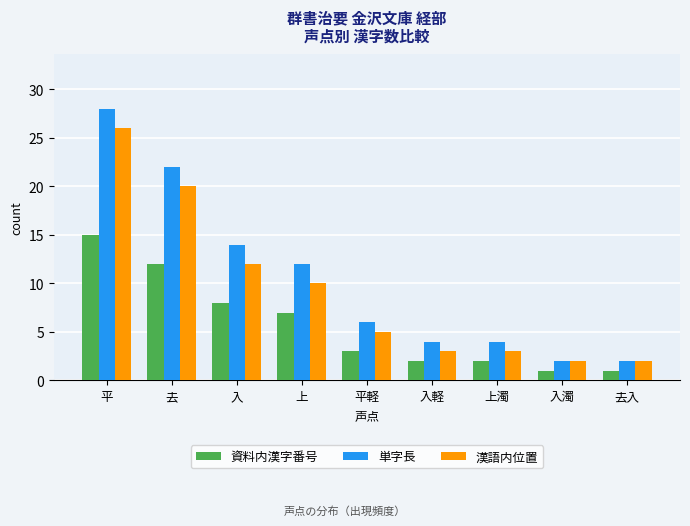

Reading right to left, what are all the values shown in this chart?

資料内漢字番号: 1	1	2	2	3	7	8	12	15
単字長: 2	2	4	4	6	12	14	22	28
漢語内位置: 2	2	3	3	5	10	12	20	26